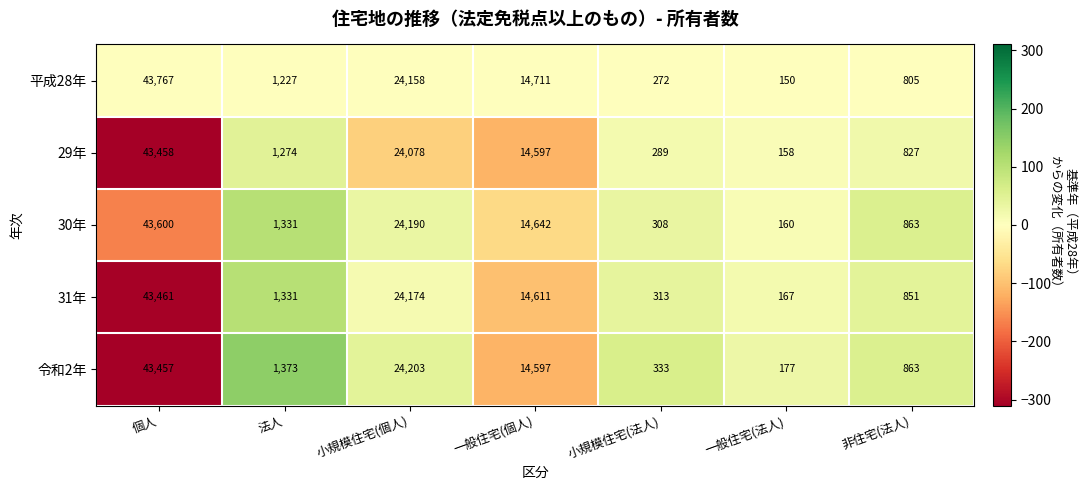

What is the approximate value of 30年 at 一般住宅(法人)?

160